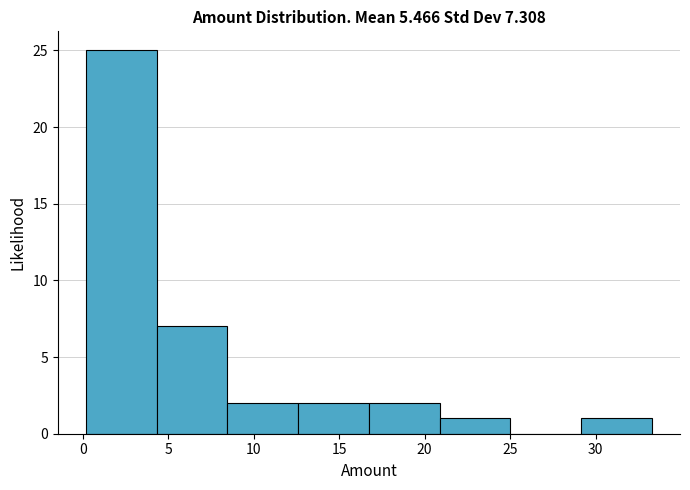

Reading left to right, transcribe this chart: for each bar, give the range it covers on the x-axis and its height. Neither the bar edges nor the heights are printed on the chart, so give them approximately, as read against the axes.

0.0 to 4.5: 25
4.5 to 8.5: 7
8.5 to 12.5: 2
12.5 to 16.5: 2
16.5 to 21.0: 2
21.0 to 25.0: 1
25.0 to 29.0: 0
29.0 to 33.5: 1